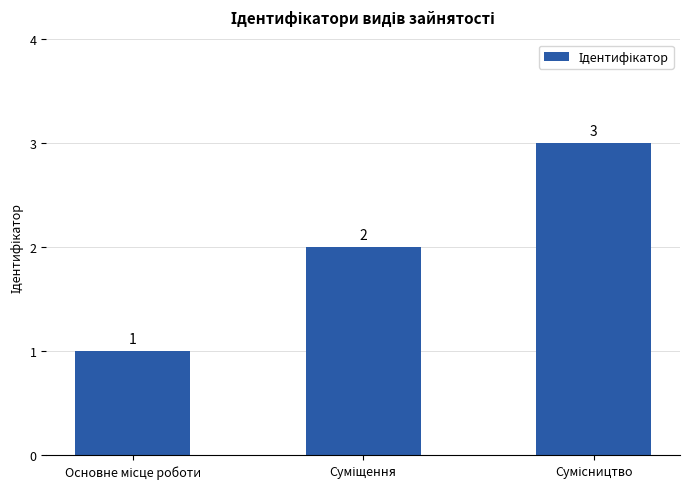

What is the sum of all values?

6